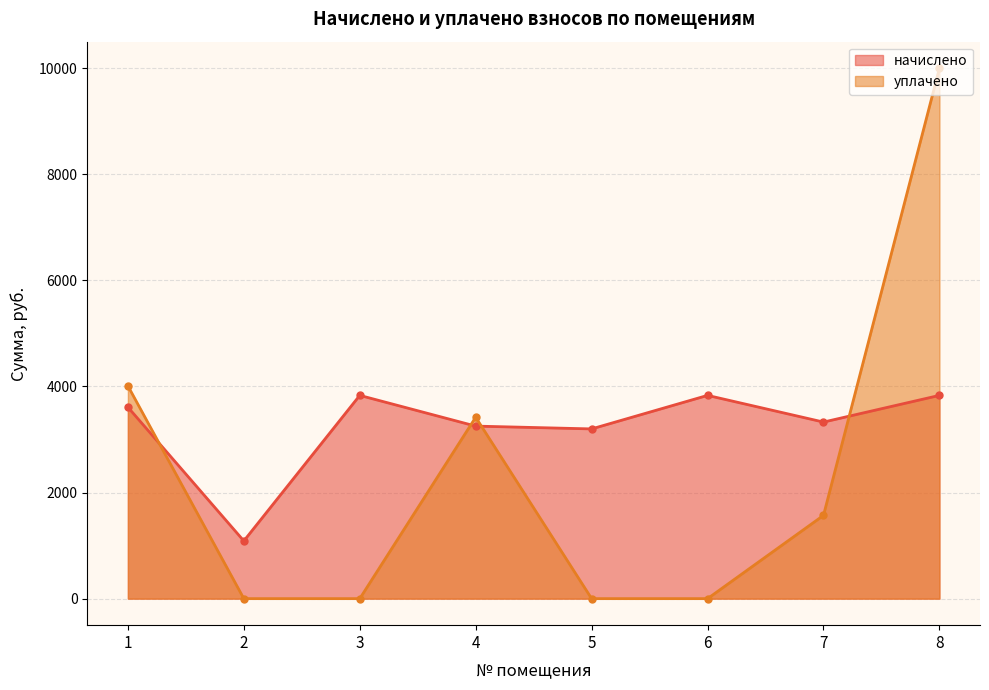

Reading right to left, extract all data points from this chart.

начислено: 3831.8	3328.7	3831.8	3199.8	3252.6	3831.8	1088.1	3609.4
уплачено: 10000.0	1569.8	0.0	0.0	3419.8	0.0	0.0	4010.5